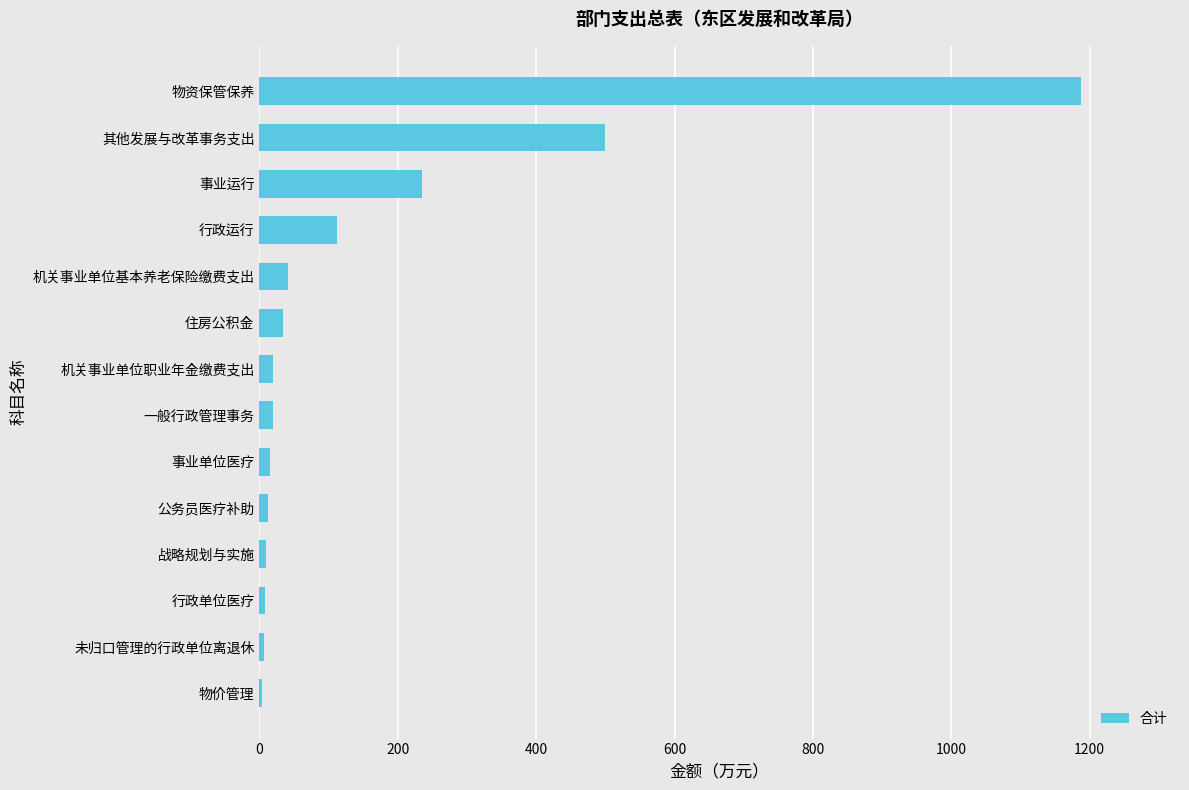

How many categories are shown in the chart?

14